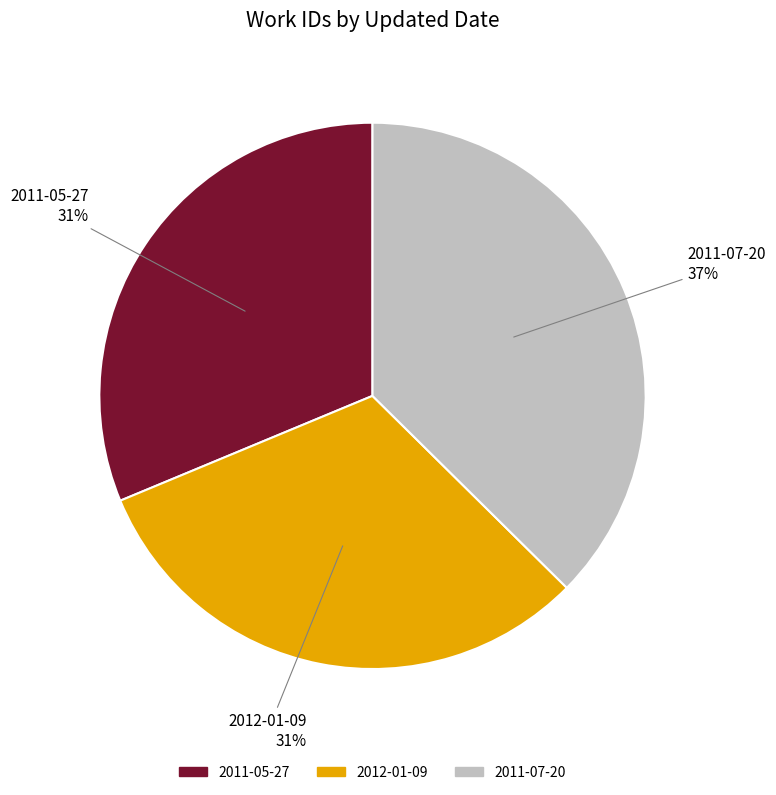

To the nearest percent, what percentage of the pie is 2012-01-09?

31%